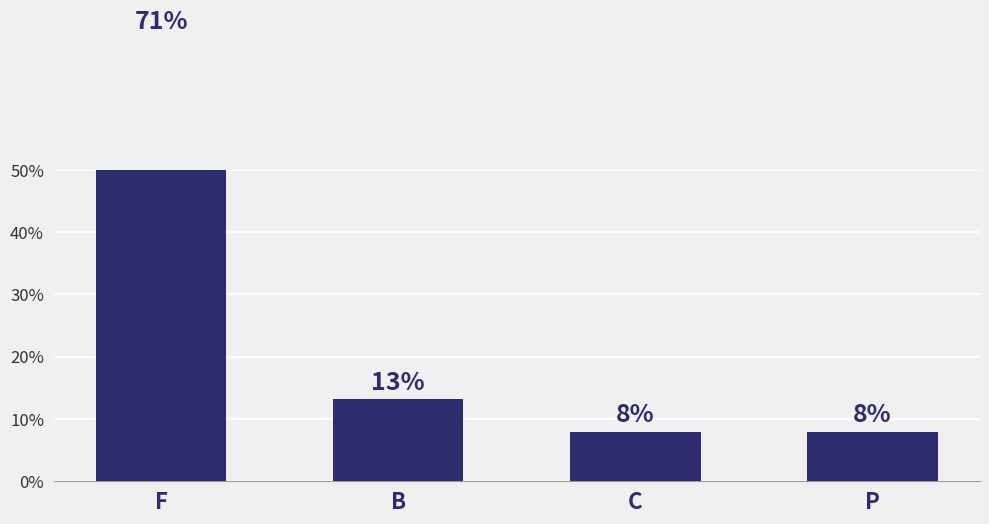

At which label is the value closest to 39?

B